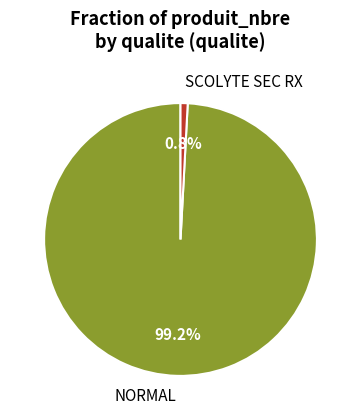

Is it true that NORMAL is 89% of the pie?

False